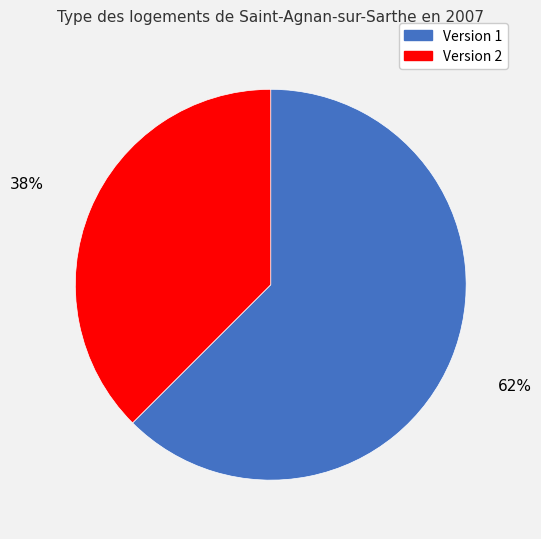

Combined, do Version 2 and Version 1 account for over 50%?

Yes